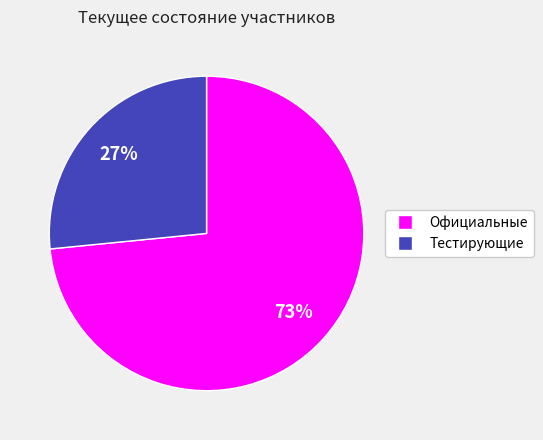

Approximately how many times larger is the value at Тестирующие compared to Официальные?

0.4